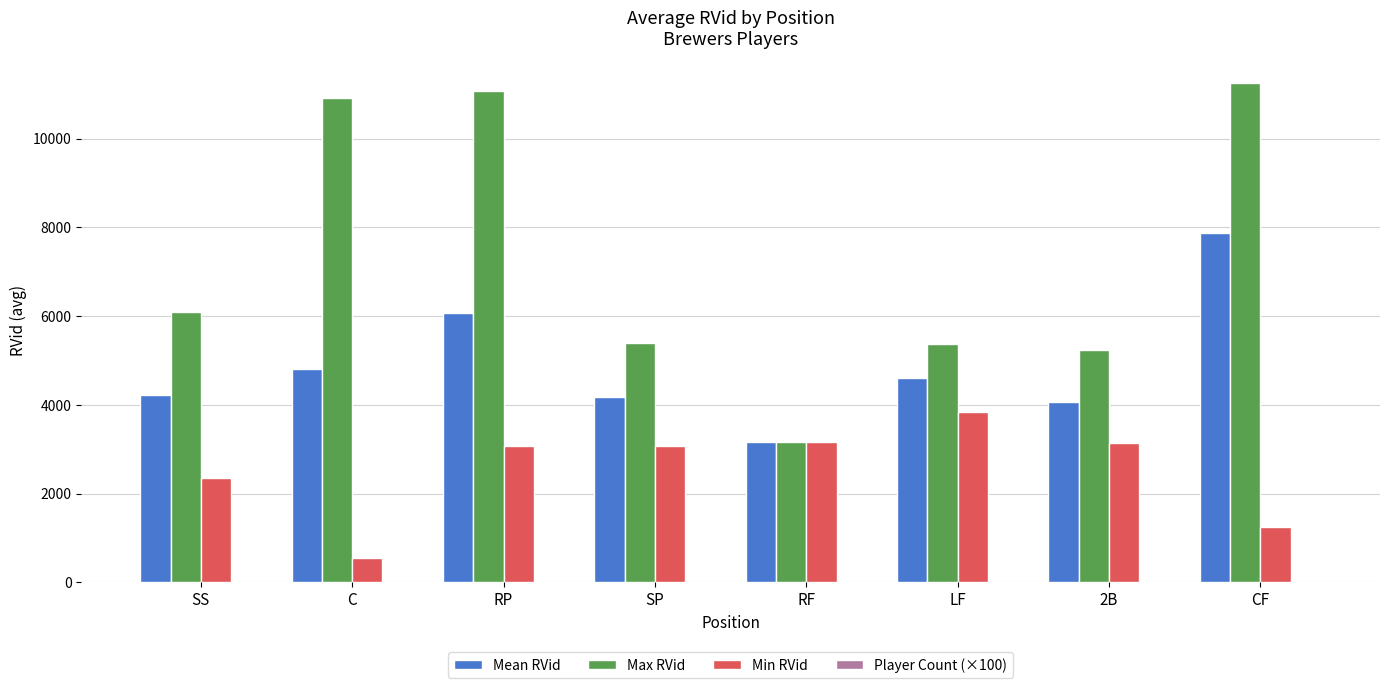

The Mean RVid series shows 5556.2 at SS. True or false?

False